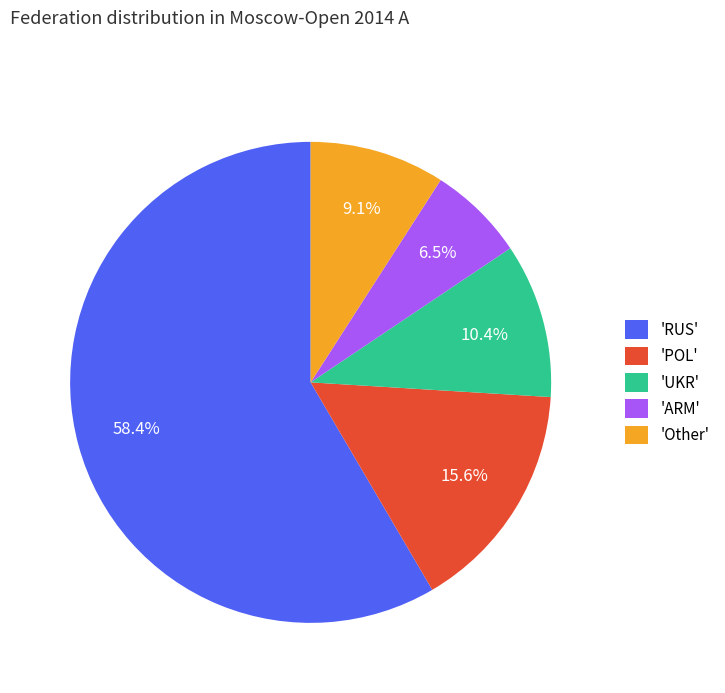

Do 'Other' and 'ARM' together represent more than half of the pie?

No